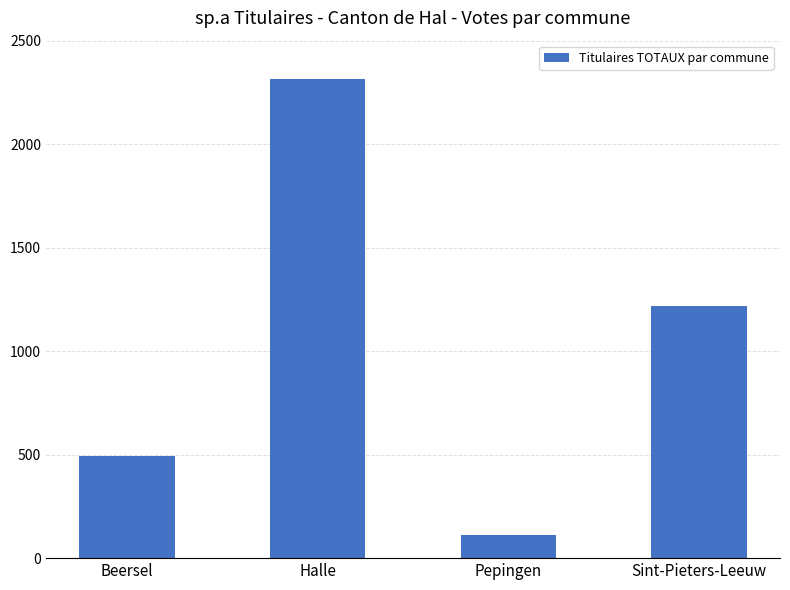

How many categories are shown in the chart?

4